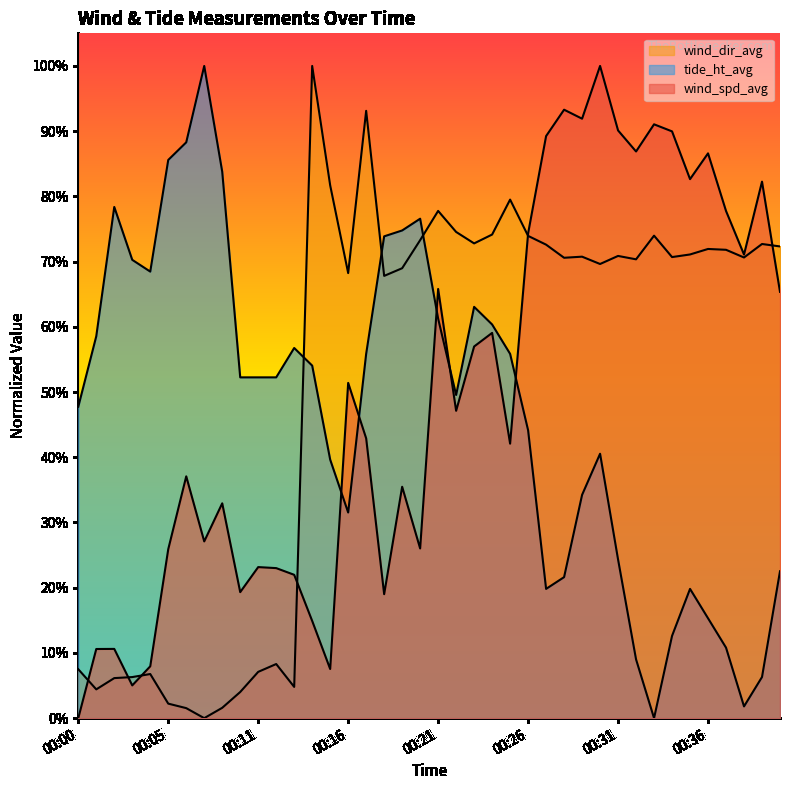

Is it true that wind_spd_avg equals 0.9 at 00:23?

False